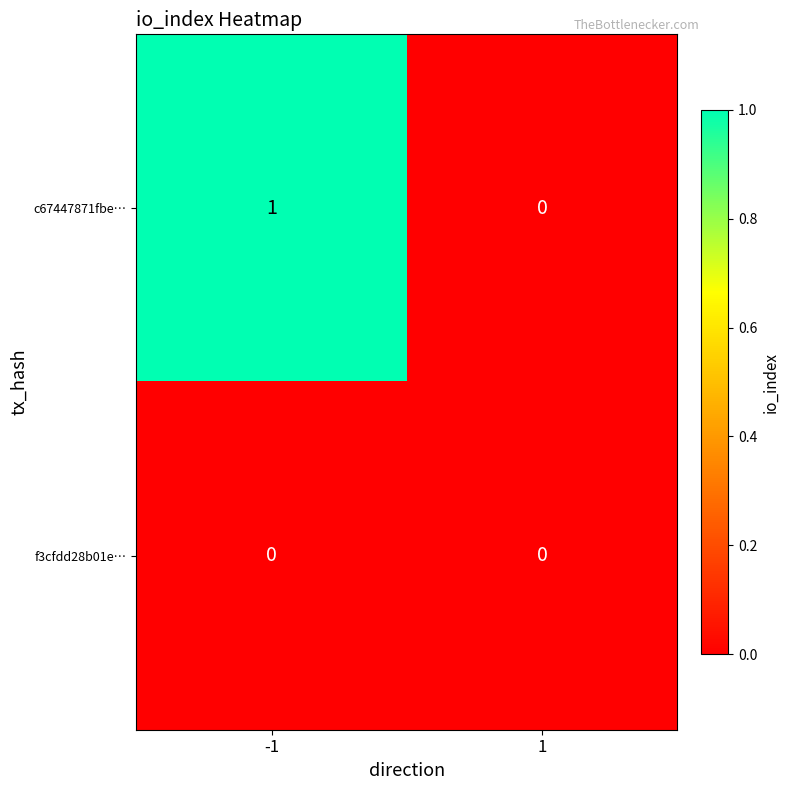

Reading left to right, what are all the values shown in this chart?

c67447871fbe…: 1	0
f3cfdd28b01e…: 0	0